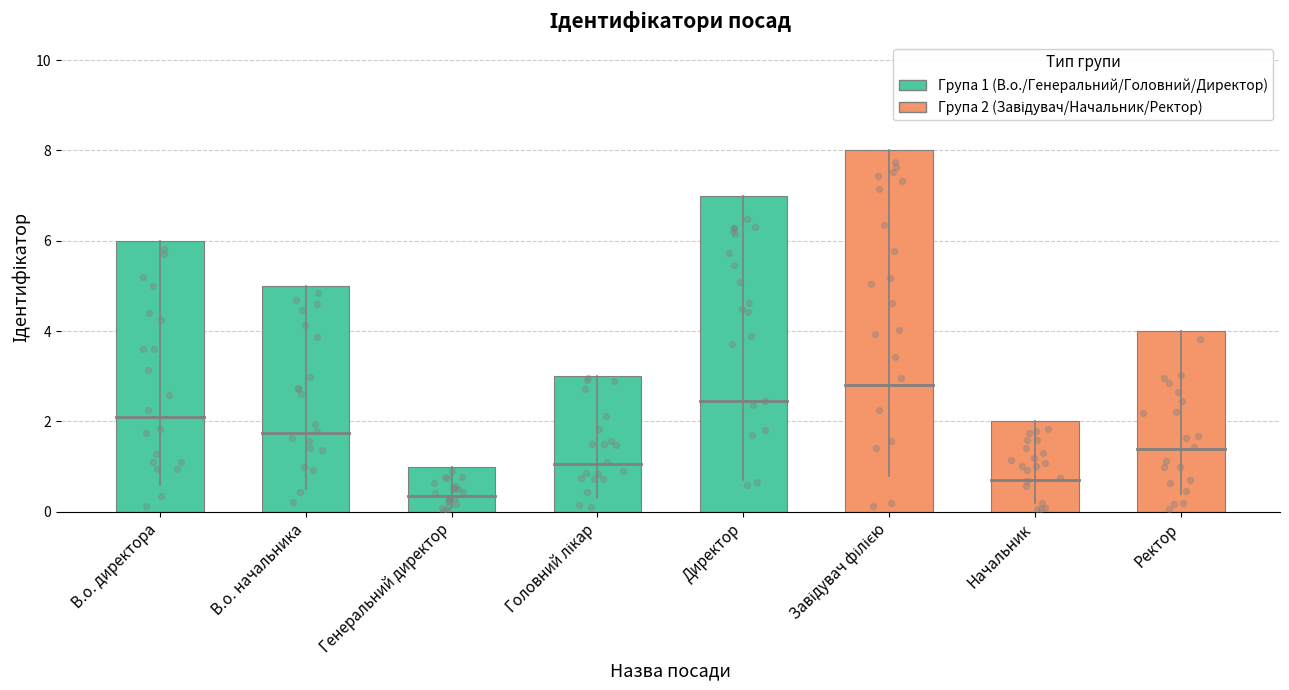

What is the change in value from Генеральний директор to Начальник?

+1